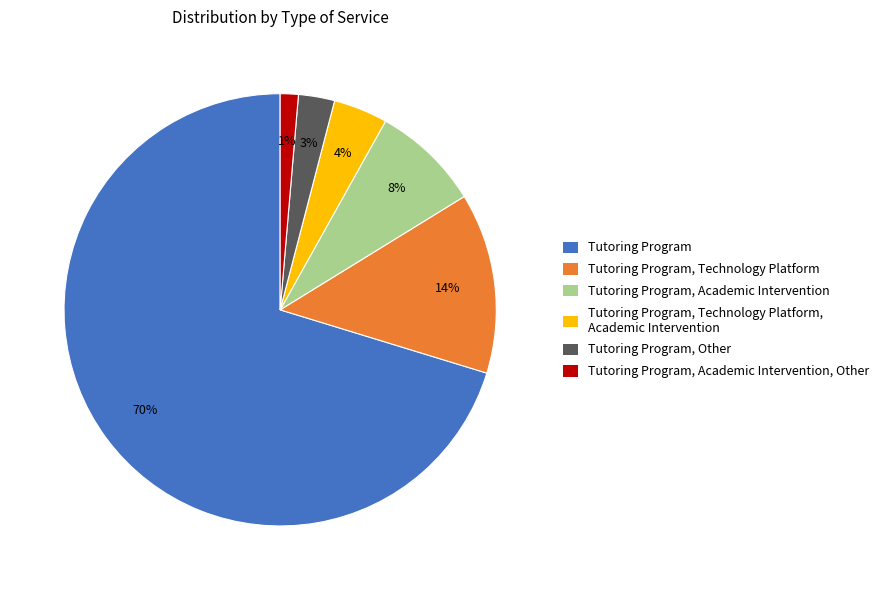

To the nearest percent, what is the difference between the largest and smallest slice percentages?

69%